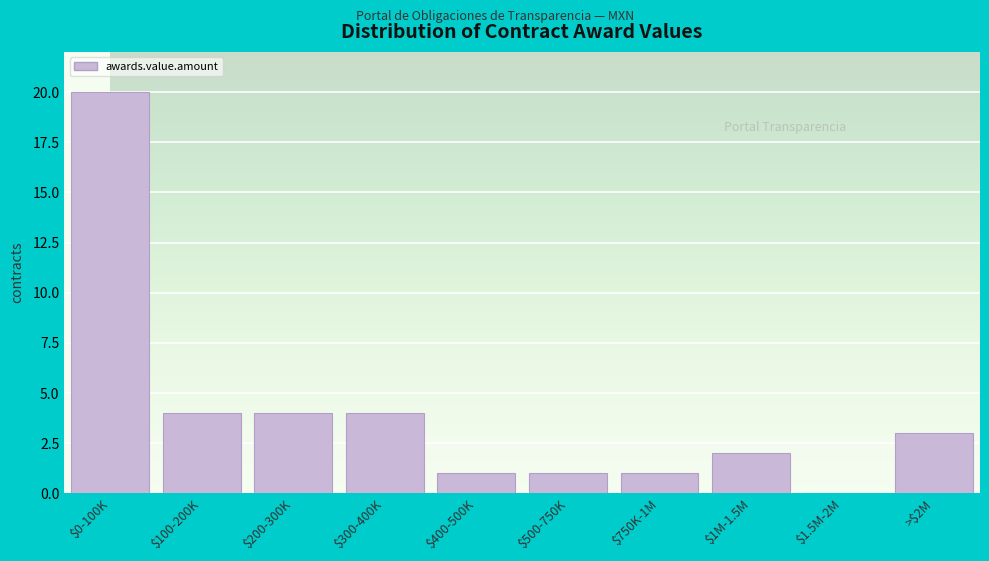

The chart shows a value of 0 at $1.5M-2M. True or false?

True